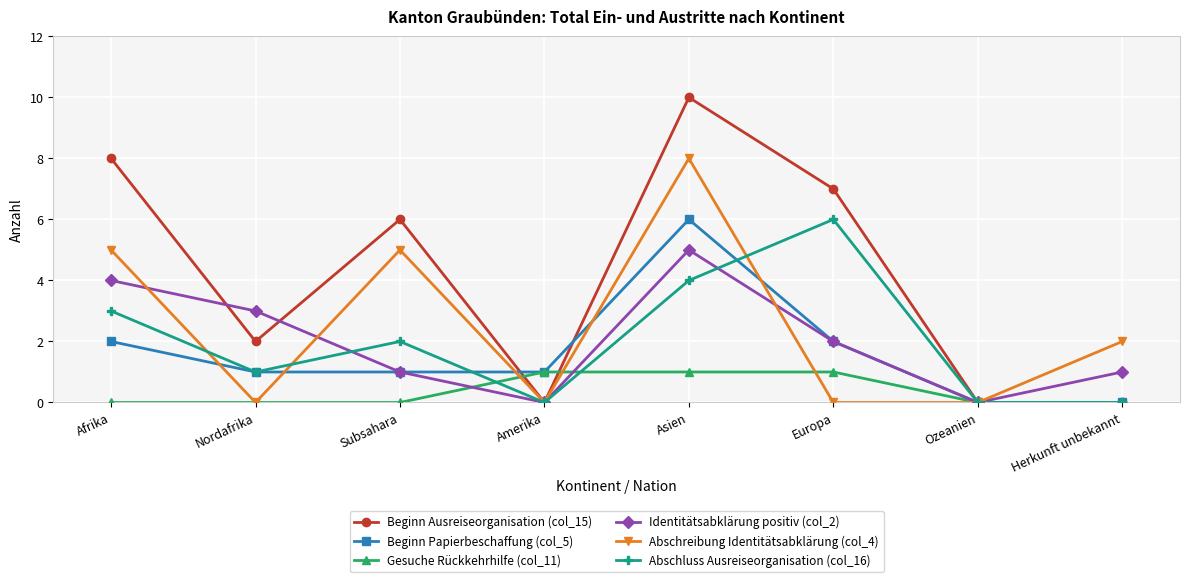

Which series changed the most between Asien and Ozeanien?

Beginn Ausreiseorganisation (col_15)